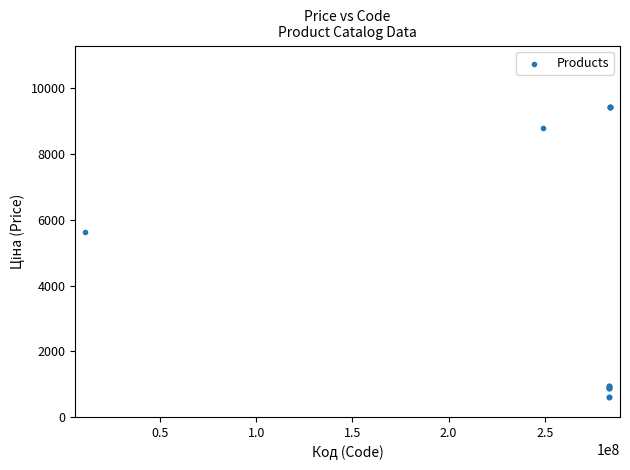

What Y value in the scatter plot is closest to 5009?

5636.0